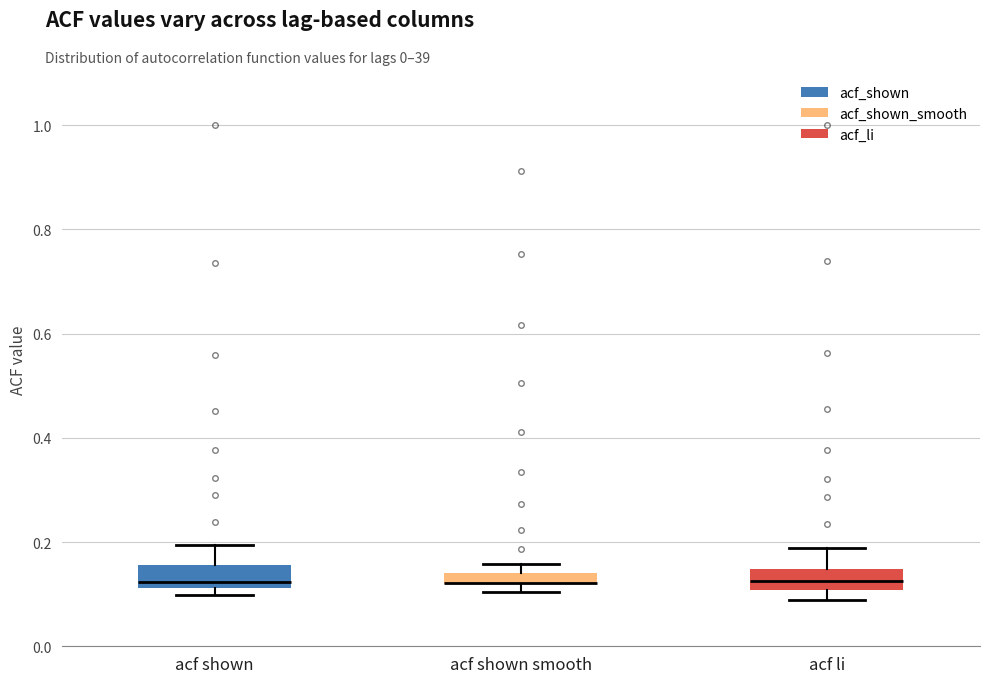

Where is the lower edge of the box for acf shown smooth on the y-axis? The values are not printed on the chart, so give them approximately, as read against the axis.

0.12